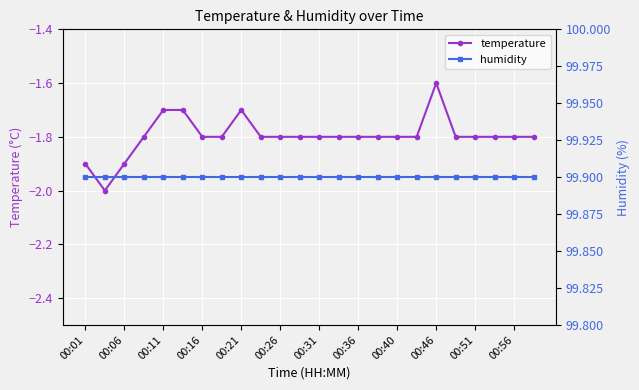

The temperature series shows -2.9 at 00:51. True or false?

False